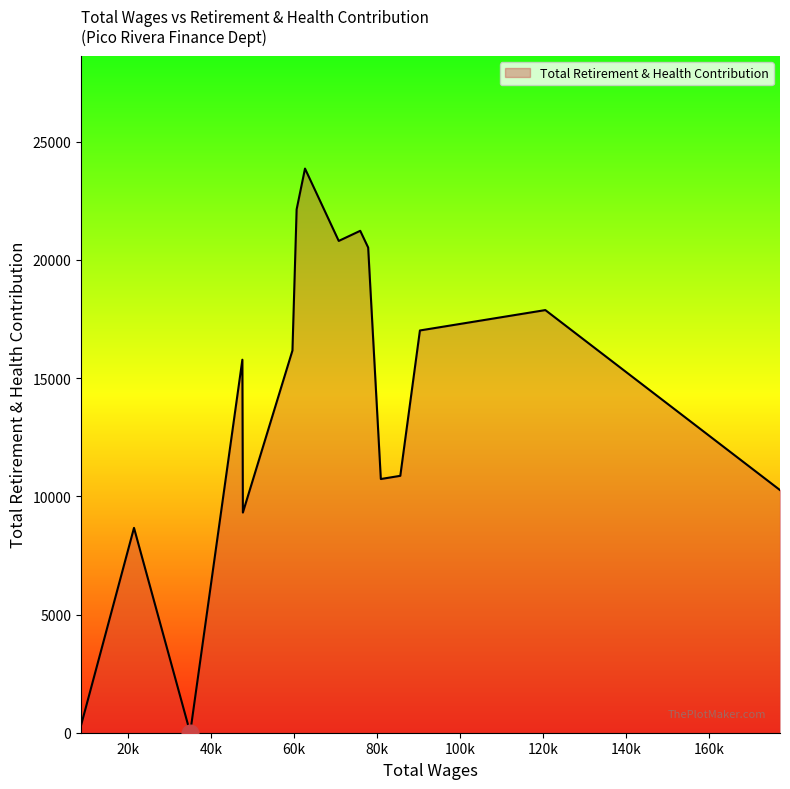

What is the greatest value displayed?

23861